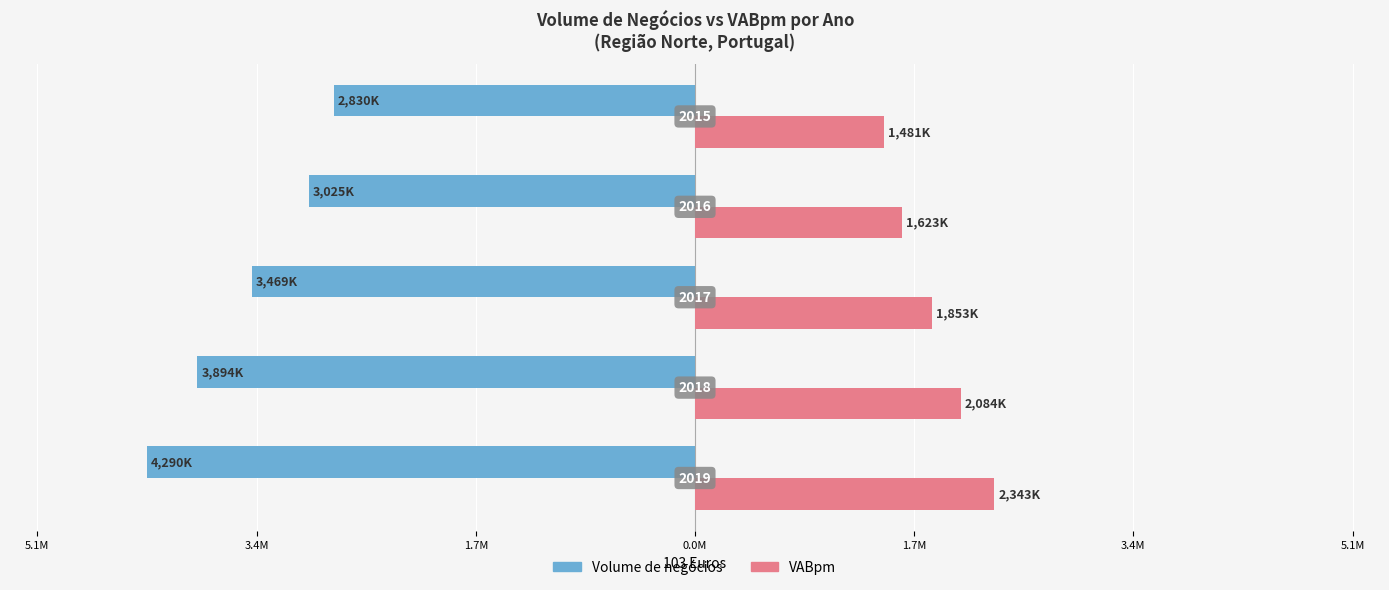

What are all the series names shown in the legend?

Volume de negócios, VABpm